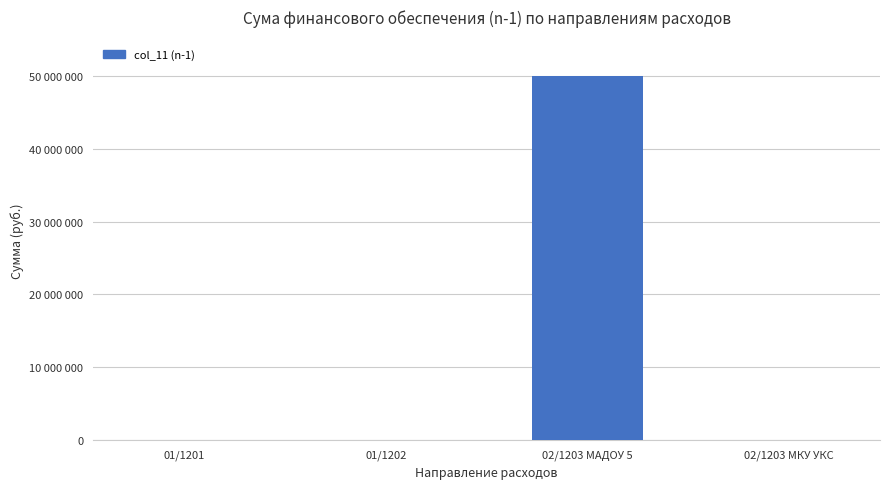

Are the bars horizontal?

No